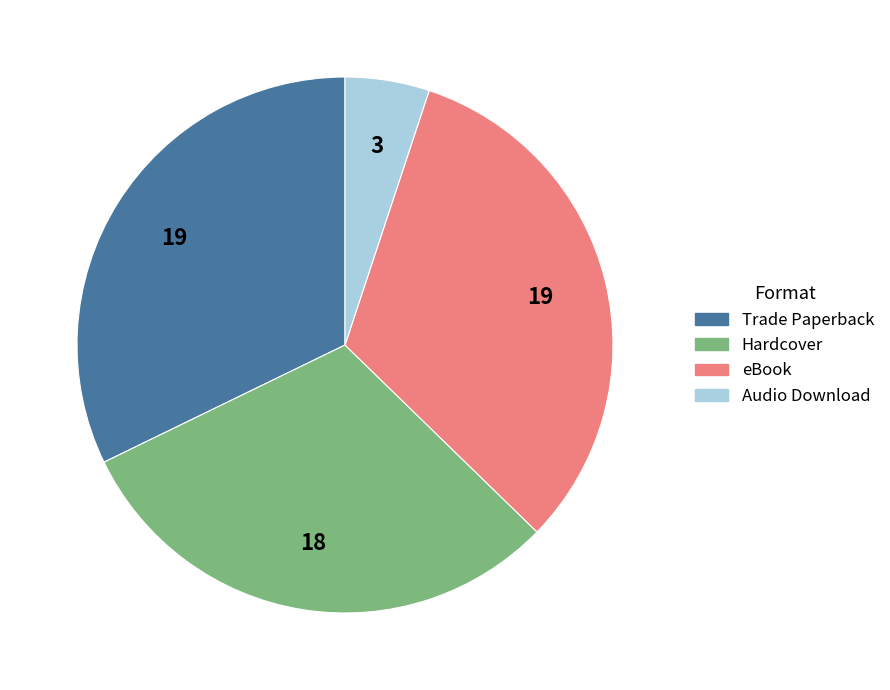

What is the smallest slice in the pie chart?

Audio Download